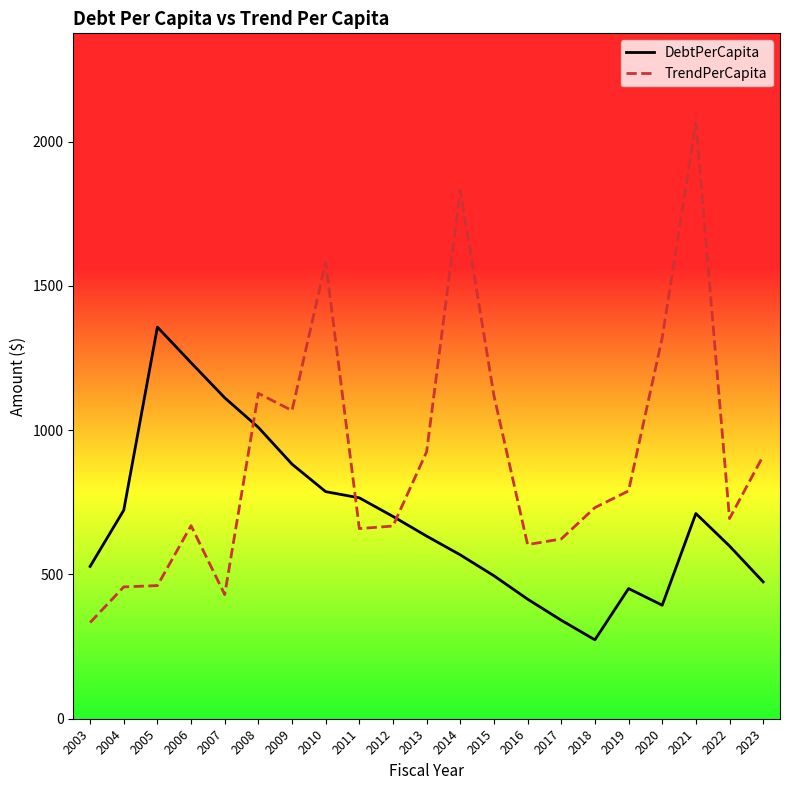

In TrendPerCapita, how many points are lower than both neighbors (excluding endpoints)?

5